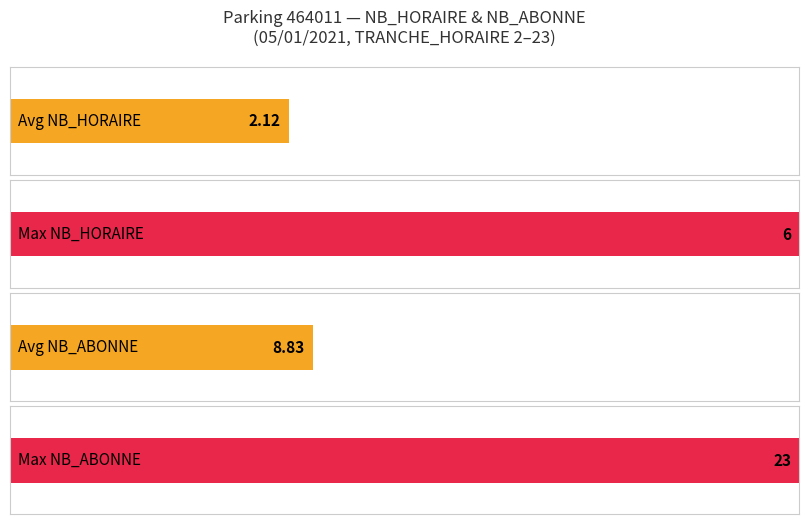

What is the highest value of the NB_ABONNE series?

23